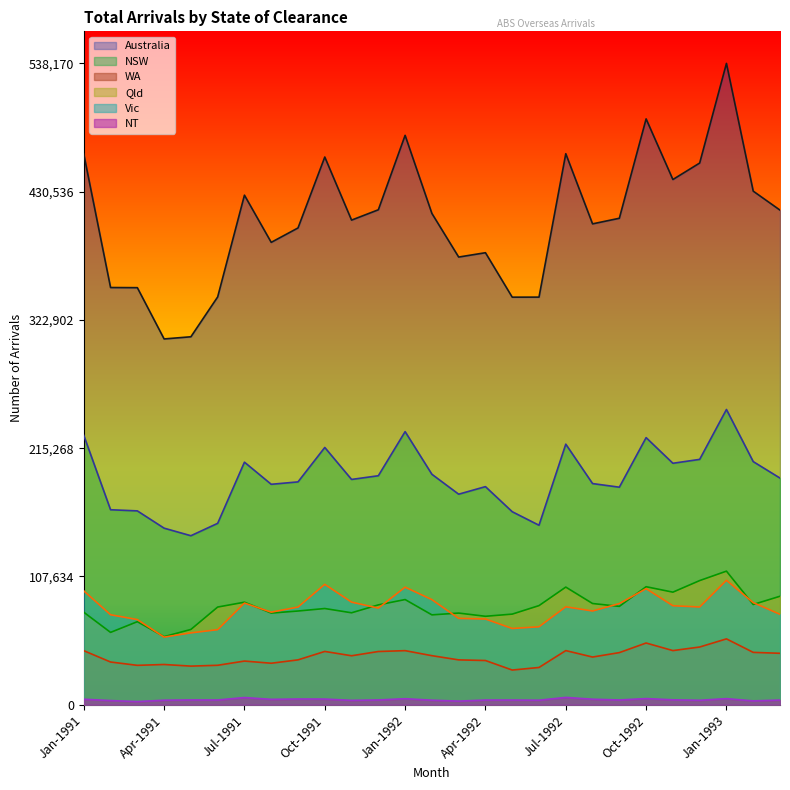

Reading left to right, transcribe all the data shown in this chart.

Australia: Jan-1991=462080	Feb-1991=350090	Mar-1991=349970	Apr-1991=306940	May-1991=308760	Jun-1991=342200	Jul-1991=427590	Aug-1991=387990	Sep-1991=400080	Oct-1991=459600	Nov-1991=406660	Dec-1991=415330	Jan-1992=477800	Feb-1992=412270	Mar-1992=375660	Apr-1992=379300	May-1992=341990	Jun-1992=342030	Jul-1992=462380	Aug-1992=403510	Sep-1992=408210	Oct-1992=491610	Nov-1992=440730	Dec-1992=454560	Jan-1993=538170	Feb-1993=430970	Mar-1993=415040
NSW: Jan-1991=226010	Feb-1991=163600	Mar-1991=162650	Apr-1991=148140	May-1991=141800	Jun-1991=152200	Jul-1991=203520	Aug-1991=184960	Sep-1991=186980	Oct-1991=215870	Nov-1991=189030	Dec-1991=192140	Jan-1992=229160	Feb-1992=193380	Mar-1992=176650	Apr-1992=183000	May-1992=161950	Jun-1992=150590	Jul-1992=218640	Aug-1992=185570	Sep-1992=182530	Oct-1992=224120	Nov-1992=202600	Dec-1992=205870	Jan-1993=247740	Feb-1993=204000	Mar-1993=190170
WA: Jan-1991=45320	Feb-1991=35830	Mar-1991=33030	Apr-1991=33740	May-1991=32380	Jun-1991=33080	Jul-1991=36620	Aug-1991=34800	Sep-1991=37620	Oct-1991=44700	Nov-1991=41070	Dec-1991=44640	Jan-1992=45360	Feb-1992=41140	Mar-1992=37610	Apr-1992=37080	May-1992=29080	Jun-1992=31250	Jul-1992=45400	Aug-1992=40000	Sep-1992=43710	Oct-1992=51770	Nov-1992=45410	Dec-1992=48410	Jan-1993=55240	Feb-1993=43910	Mar-1993=43140
Qld: Jan-1991=77590	Feb-1991=60670	Mar-1991=69680	Apr-1991=57090	May-1991=63150	Jun-1991=81940	Jul-1991=86020	Aug-1991=76880	Sep-1991=78620	Oct-1991=80710	Nov-1991=77130	Dec-1991=83760	Jan-1992=88240	Feb-1992=75390	Mar-1992=76880	Apr-1992=74190	May-1992=76010	Jun-1992=83150	Jul-1992=98690	Aug-1992=84910	Sep-1992=82510	Oct-1992=99010	Nov-1992=94440	Dec-1992=104160	Jan-1993=112080	Feb-1993=84090	Mar-1993=91010
Vic: Jan-1991=95500	Feb-1991=75490	Mar-1991=71420	Apr-1991=56700	May-1991=60260	Jun-1991=62940	Jul-1991=85280	Aug-1991=77650	Sep-1991=81920	Oct-1991=100990	Nov-1991=86070	Dec-1991=81040	Jan-1992=98640	Feb-1992=88170	Mar-1992=72410	Apr-1992=71900	May-1992=63940	Jun-1992=65390	Jul-1992=82150	Aug-1992=78620	Sep-1992=84840	Oct-1992=97360	Nov-1992=83050	Dec-1992=81980	Jan-1993=104380	Feb-1993=85670	Mar-1993=75830
NT: Jan-1991=4590	Feb-1991=3470	Mar-1991=2620	Apr-1991=3770	May-1991=4000	Jun-1991=3960	Jul-1991=6020	Aug-1991=4490	Sep-1991=4780	Oct-1991=4730	Nov-1991=3650	Dec-1991=3990	Jan-1992=5030	Feb-1992=3790	Mar-1992=3010	Apr-1992=3910	May-1992=3920	Jun-1992=3770	Jul-1992=6130	Aug-1992=4610	Sep-1992=3970	Oct-1992=5140	Nov-1992=4100	Dec-1992=3710	Jan-1993=5090	Feb-1993=3200	Mar-1993=3900